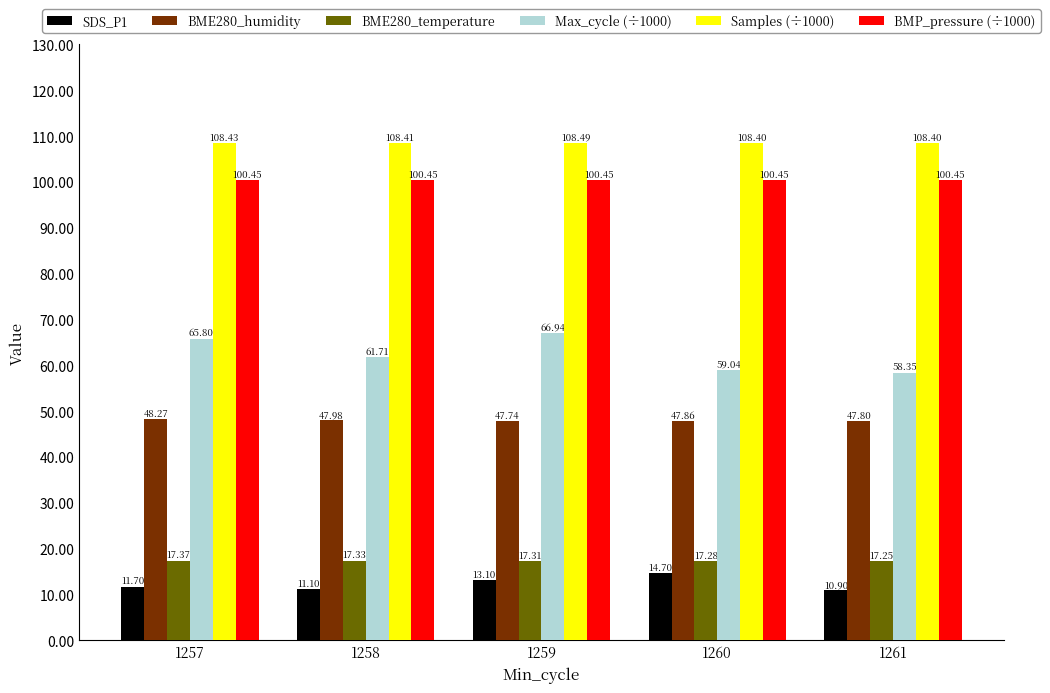

Is the value of BME280_temperature at 1260 greater than the value of Max_cycle (÷1000) at 1258?

No